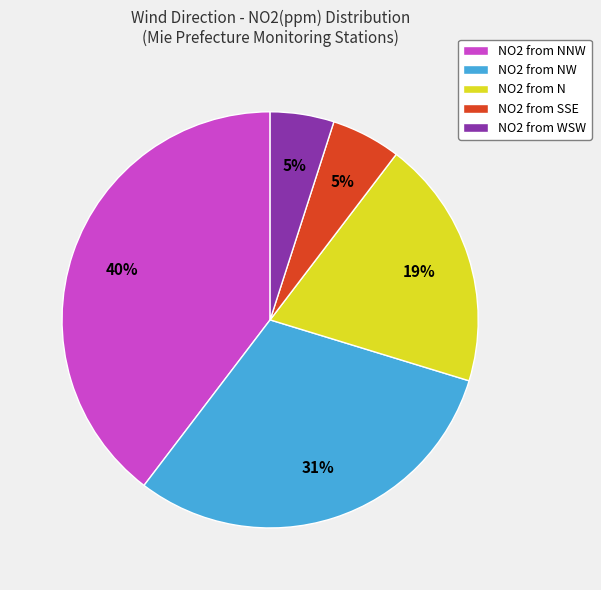

Which category has the biggest portion of the pie?

NO2 from NNW